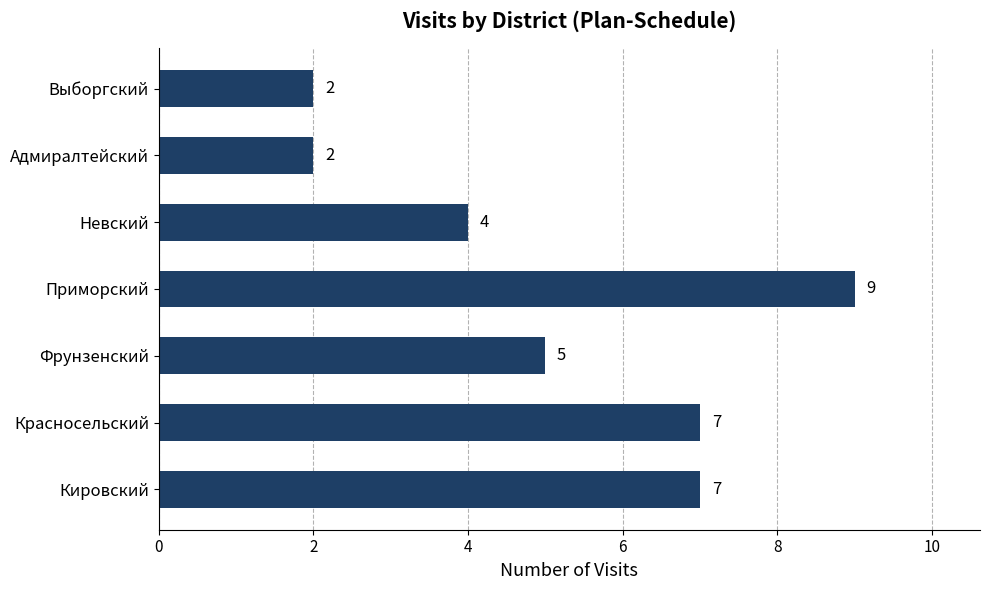

Reading top to bottom, list all the values displayed in this chart.

Выборгский=2	Адмиралтейский=2	Невский=4	Приморский=9	Фрунзенский=5	Красносельский=7	Кировский=7